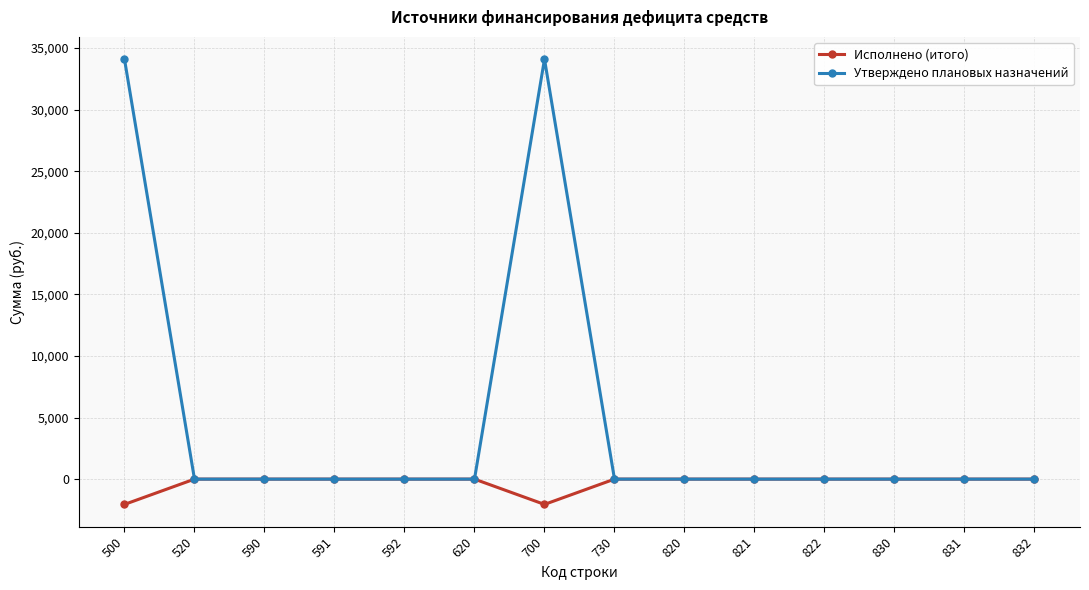

What are all the series names shown in the legend?

Исполнено (итого), Утверждено плановых назначений